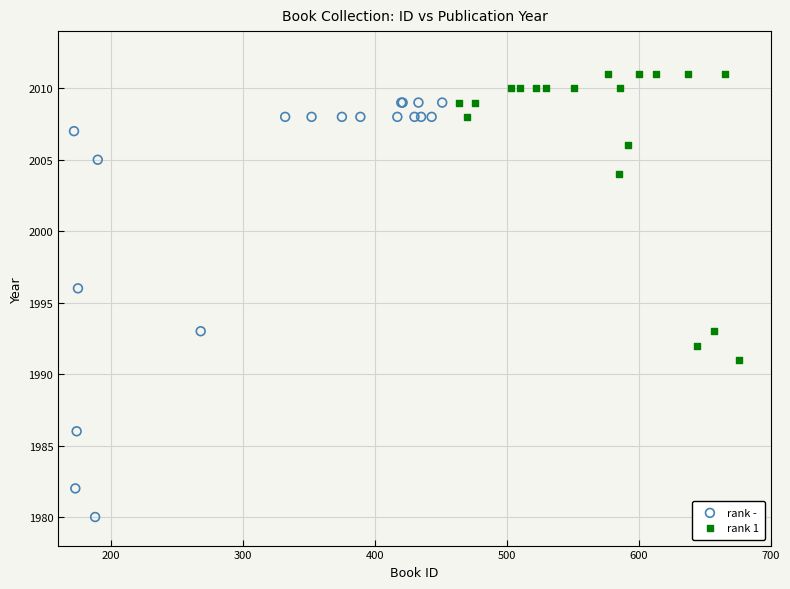

Which series reaches the maximum Y coordinate?

rank 1